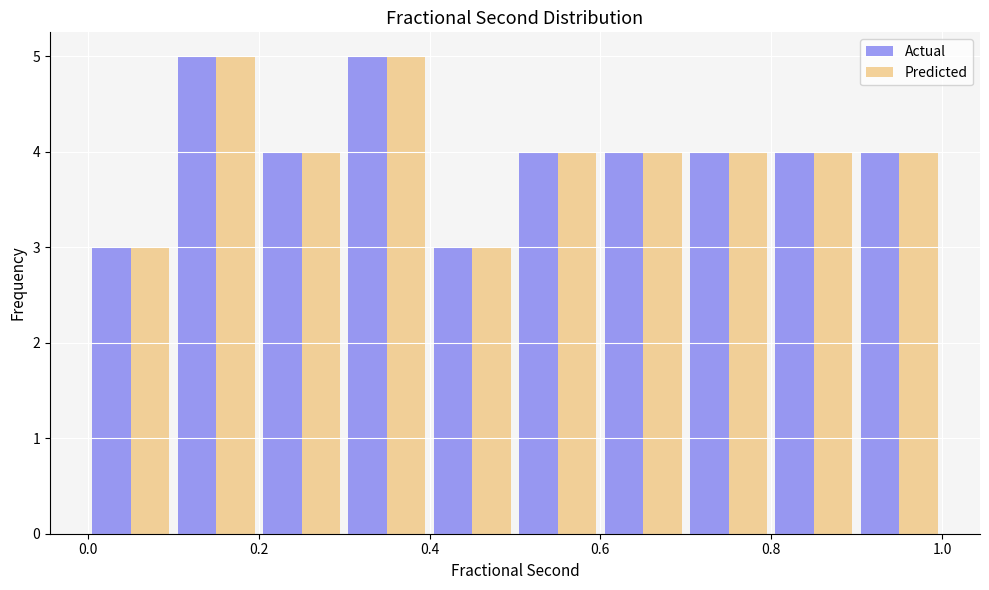

What is the height of the Actual bar covering 0.8 to 0.9 on the x-axis? The values are not printed on the chart, so give them approximately, as read against the axis.

4